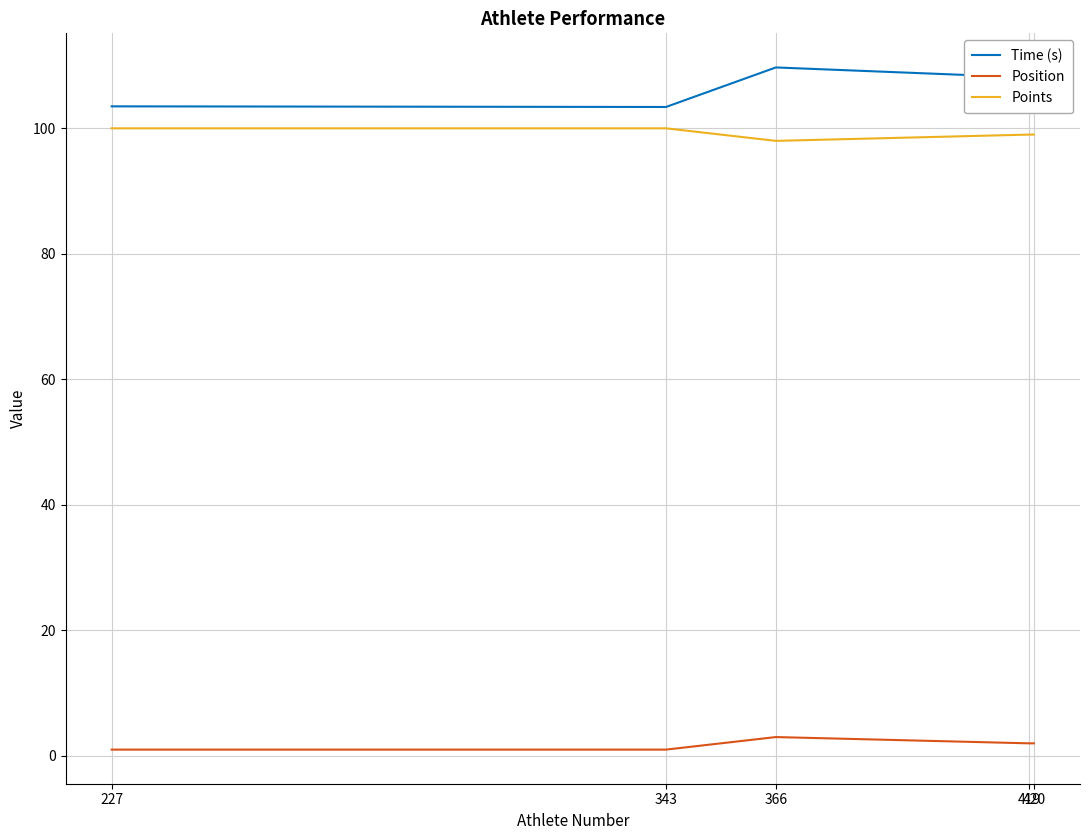

Where is the first local minimum for Points?

366